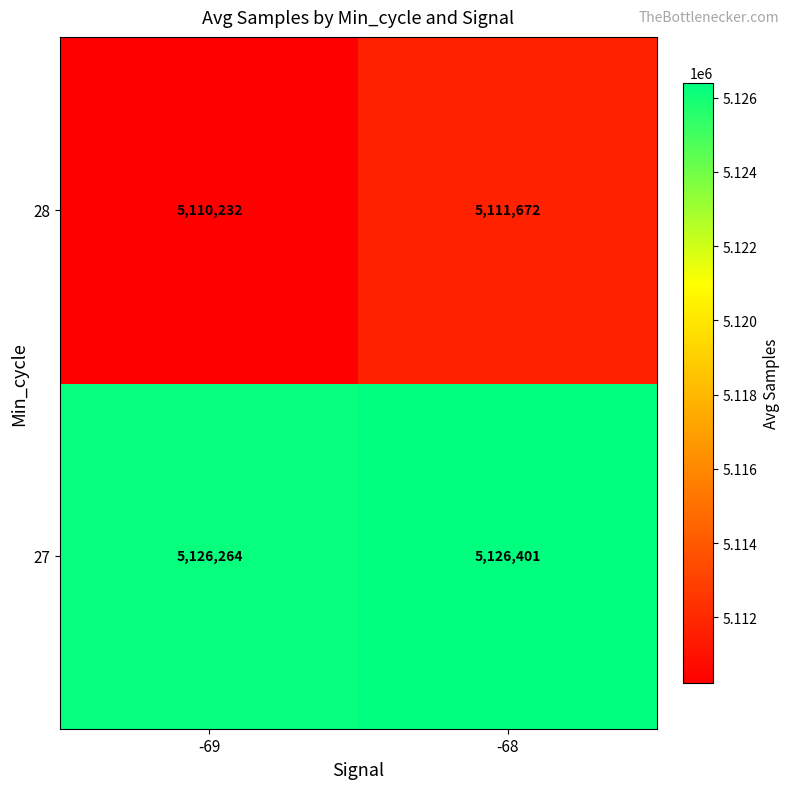

Is the value of 28 at -68 greater than the value of 27 at -69?

No